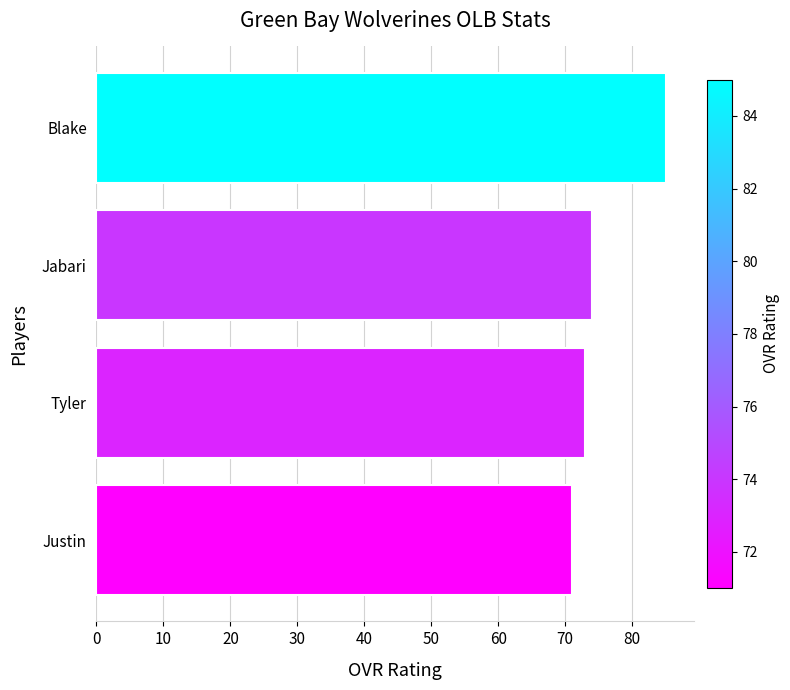

List the labels in order of value, largest first.

Blake, Jabari, Tyler, Justin